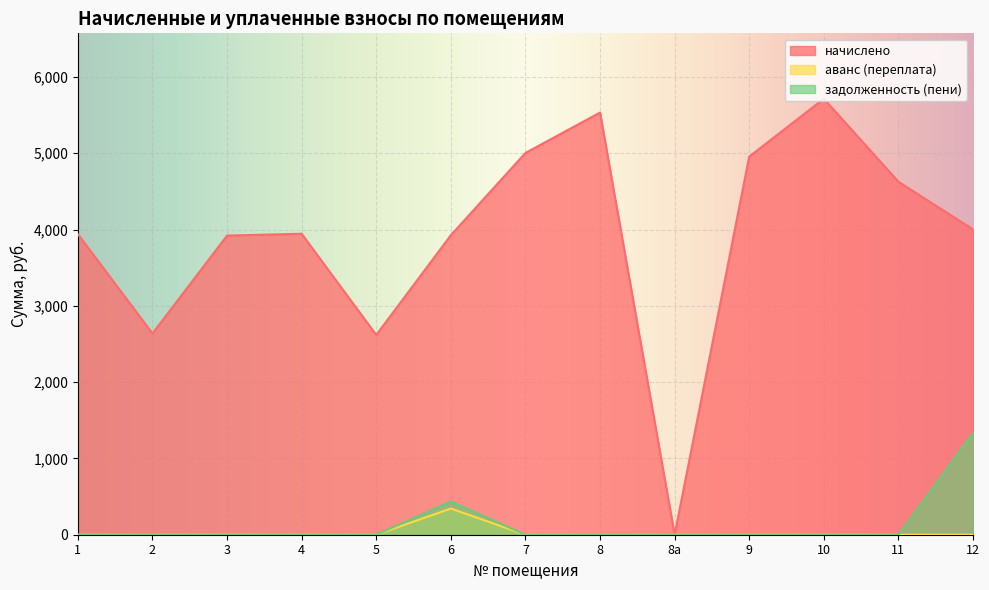

At 5, list the series in order from largest to smallest.

начислено, аванс (переплата), задолженность (пени)